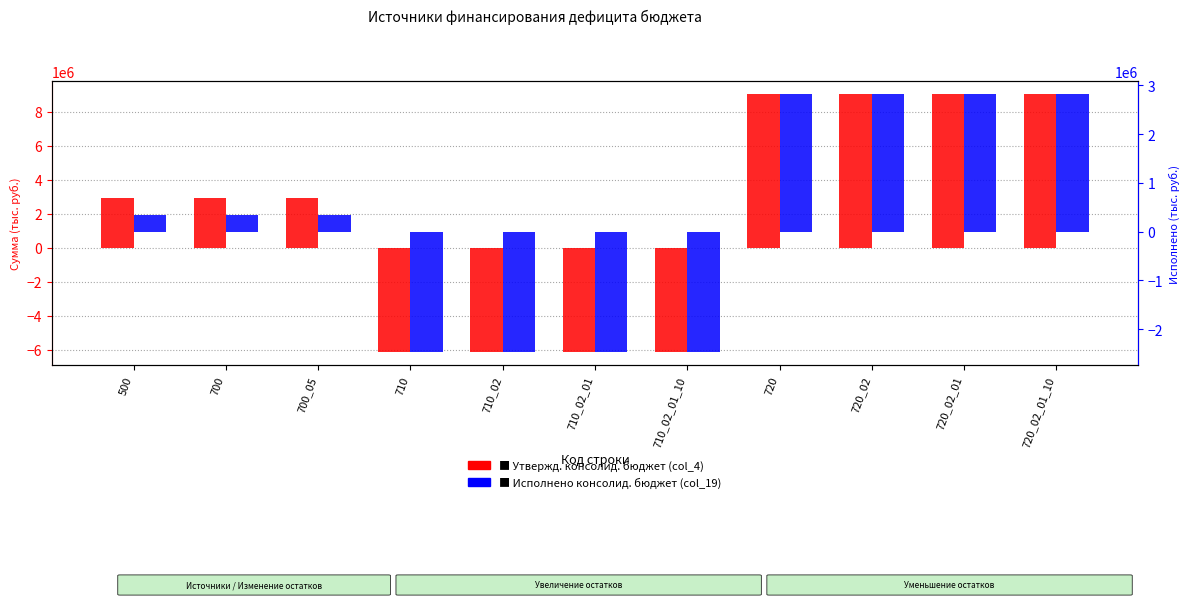

List the labels in order of Утвержд. консолид. бюджет (col_4) value, largest first.

720, 720_02, 720_02_01, 720_02_01_10, 500, 700, 700_05, 710, 710_02, 710_02_01, 710_02_01_10